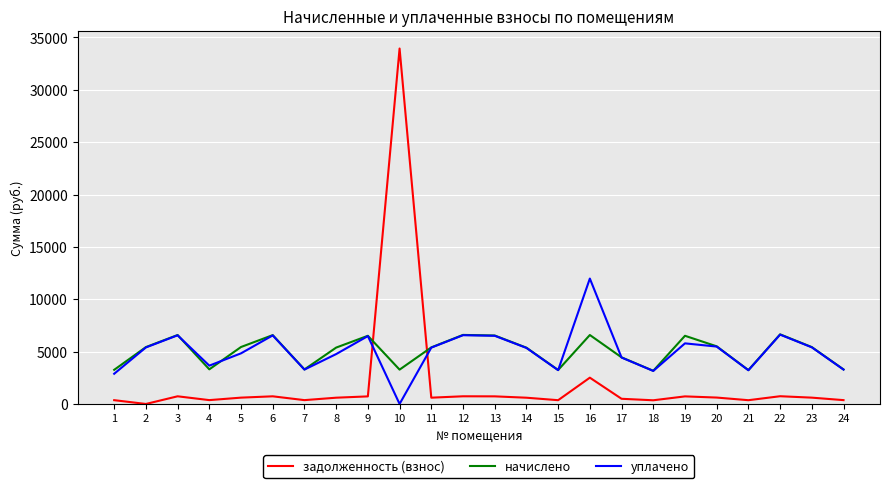

What is the highest value of the задолженность (взнос) series?

33939.8